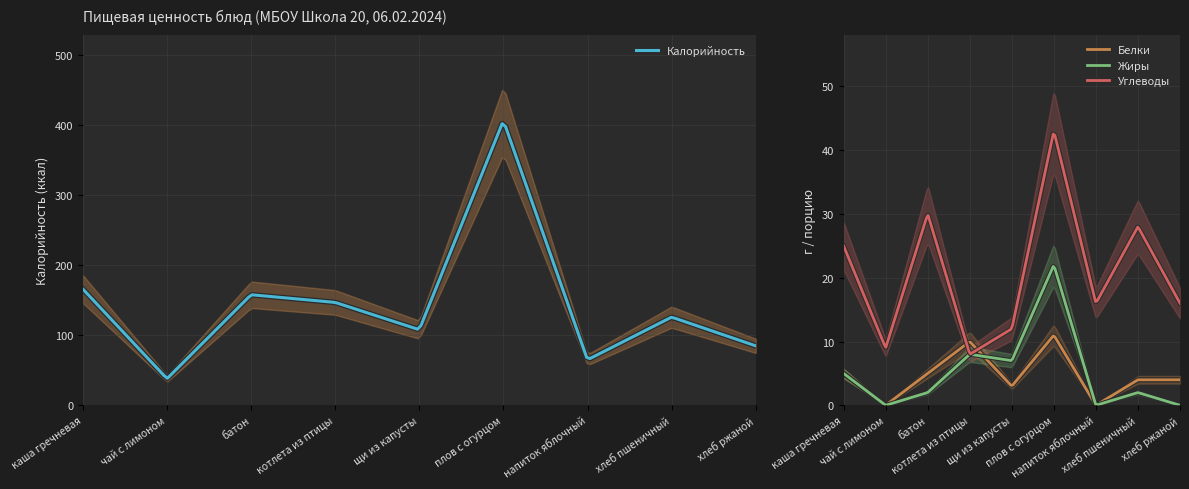

The Калорийность series shows 65 at напиток яблочный. True or false?

True